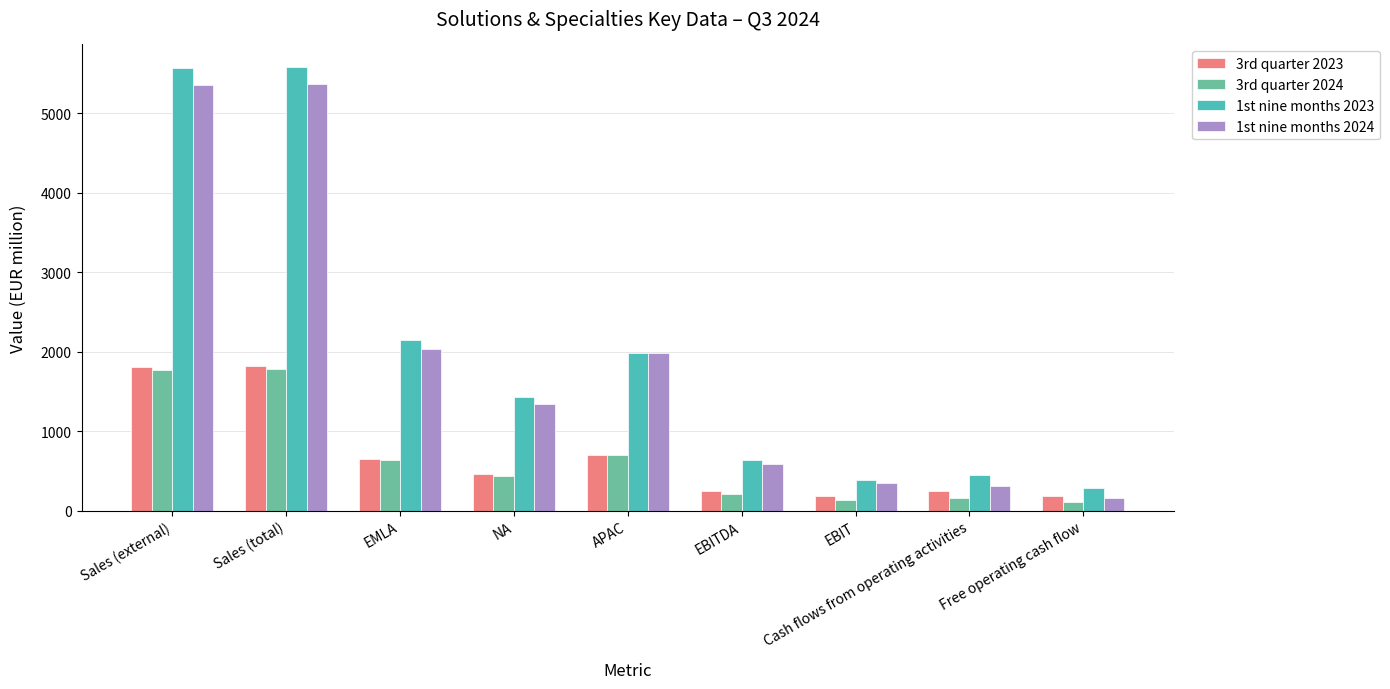

How many distinct data groups are displayed?

4